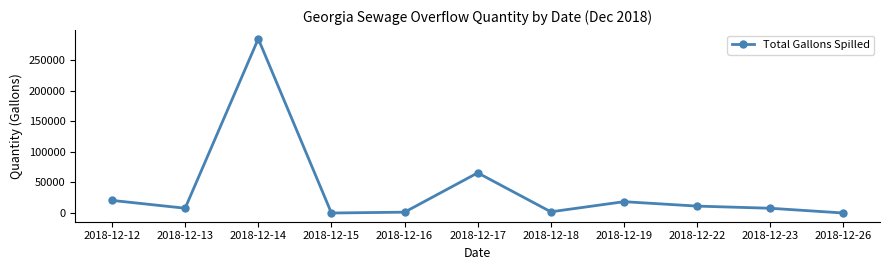

Does the chart display data point markers on the line(s)?

Yes